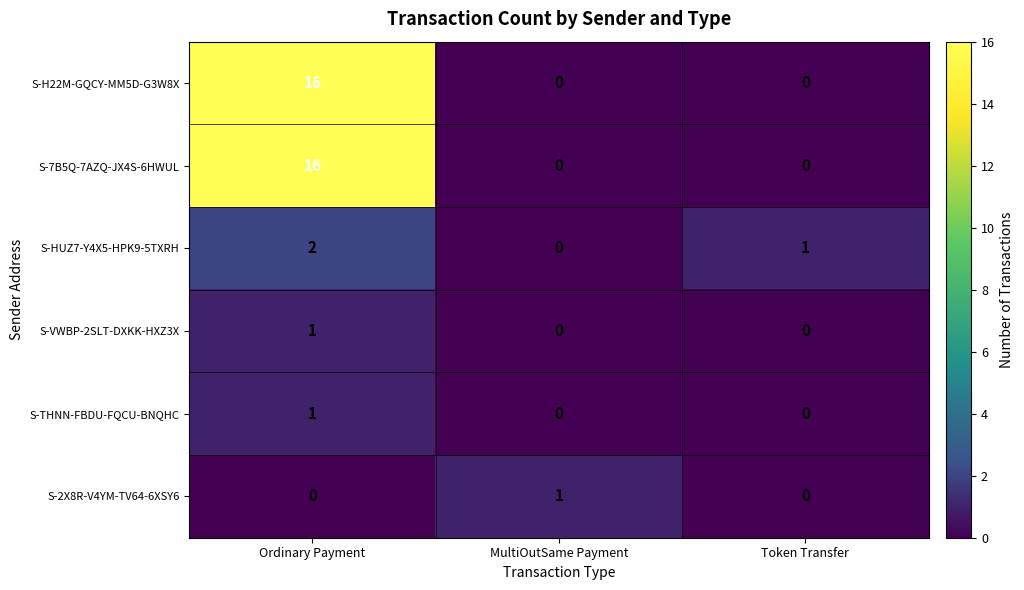

What is the average value of the S-7B5Q-7AZQ-JX4S-6HWUL series?

5